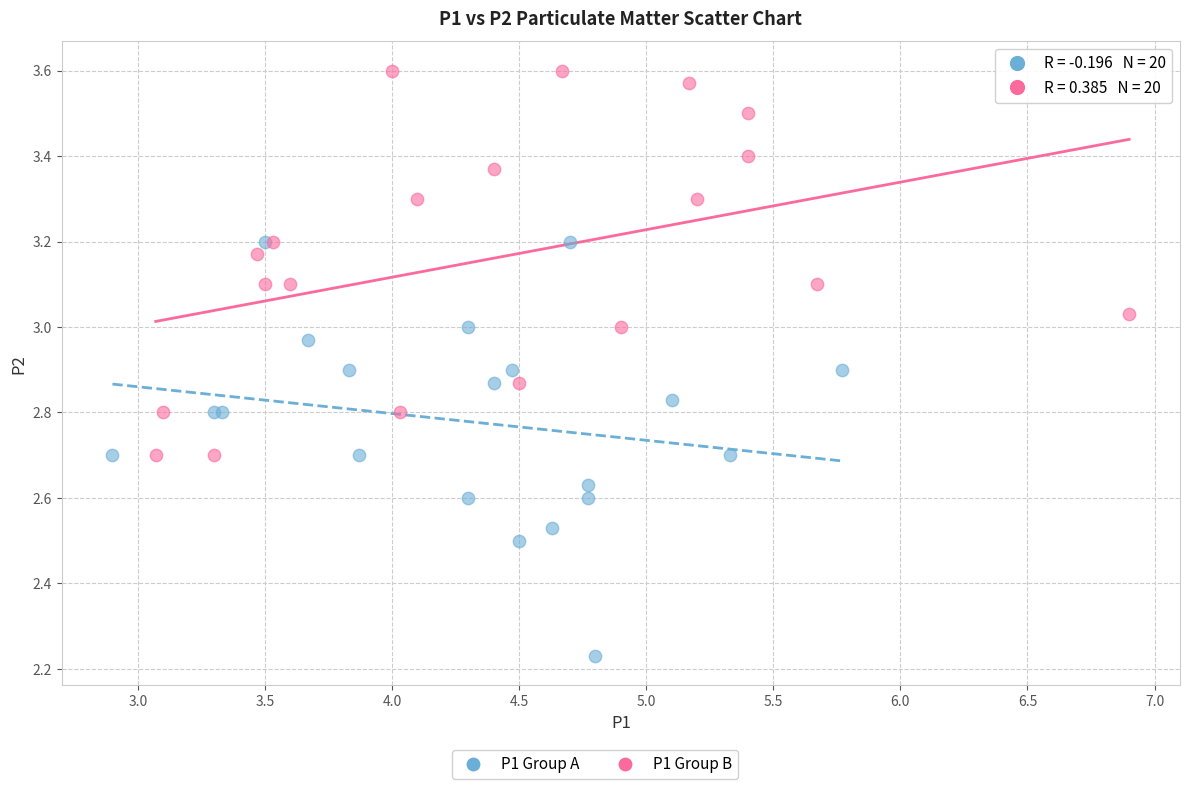

Which series contains the lowest Y value?

P1 Group A